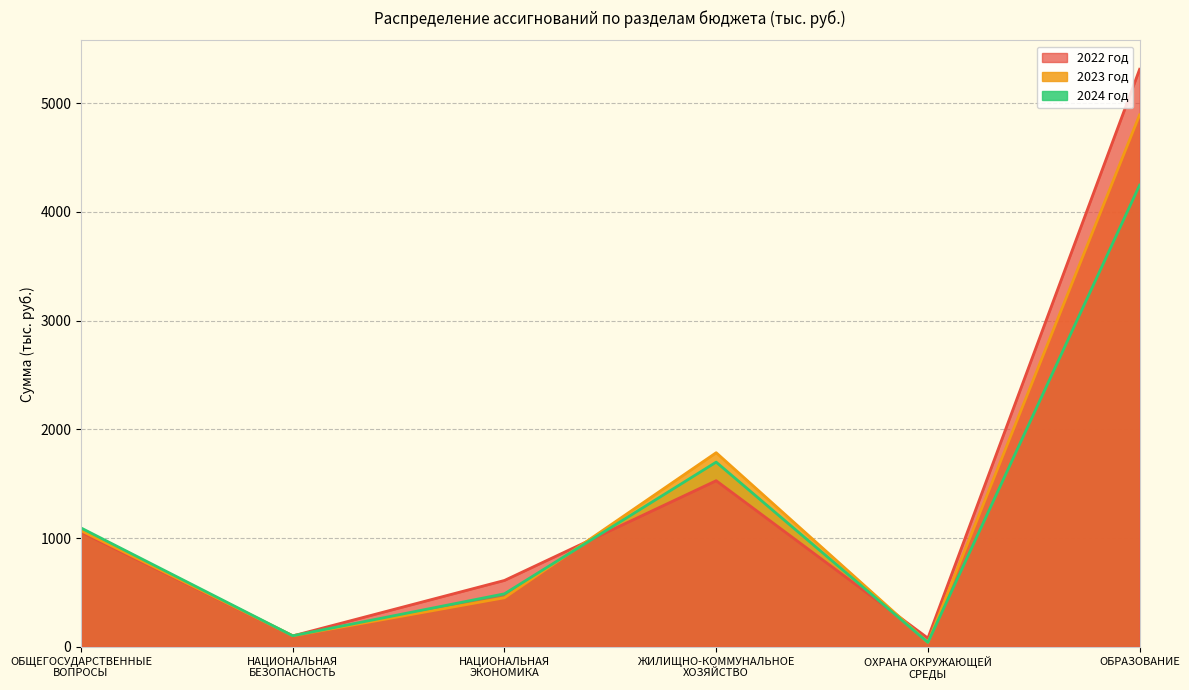

How many distinct data groups are displayed?

3